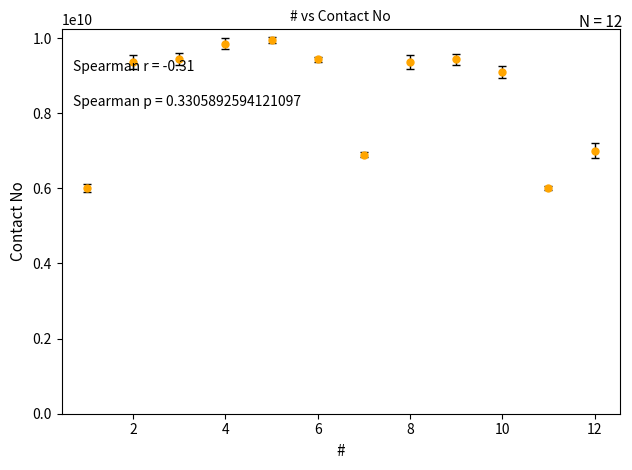

What is the sum of all values?

101852161541